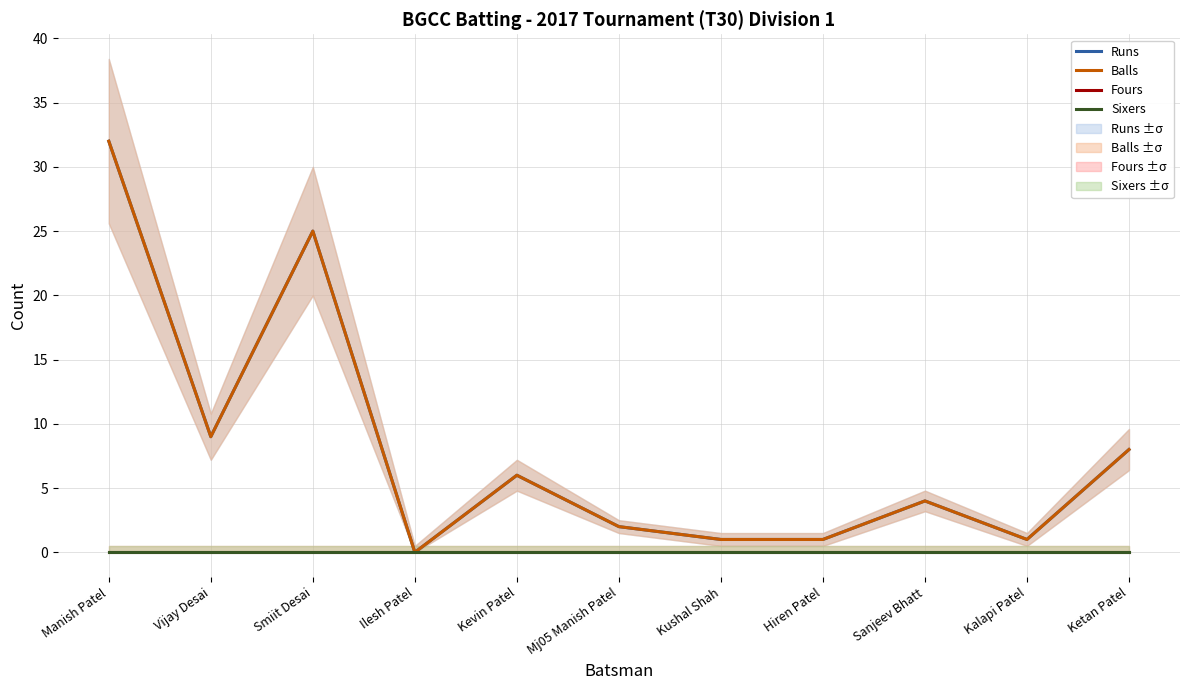

Does the chart have visible grid lines?

Yes